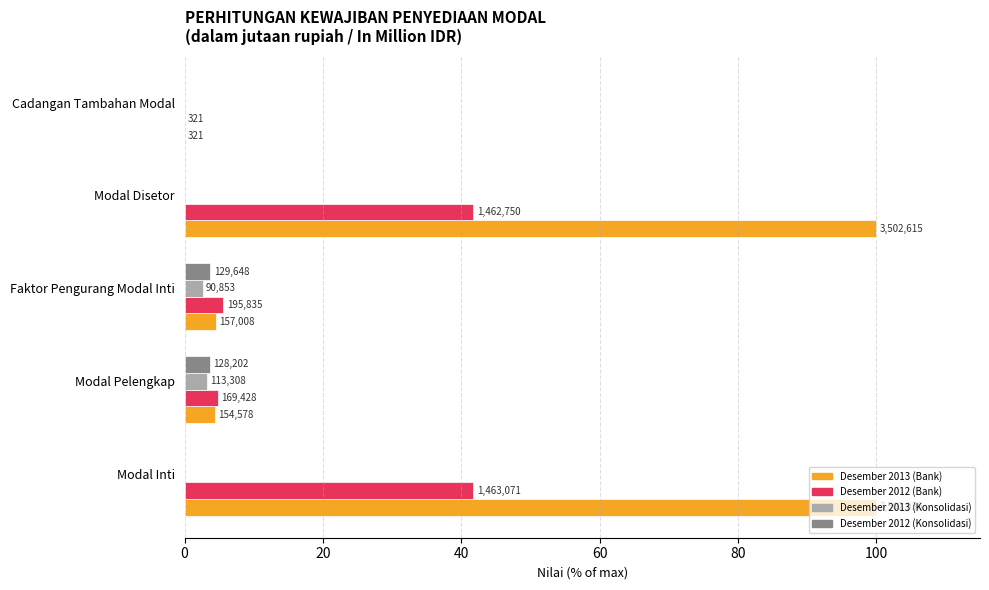

What are all the series names shown in the legend?

Desember 2013 (Bank), Desember 2012 (Bank), Desember 2013 (Konsolidasi), Desember 2012 (Konsolidasi)